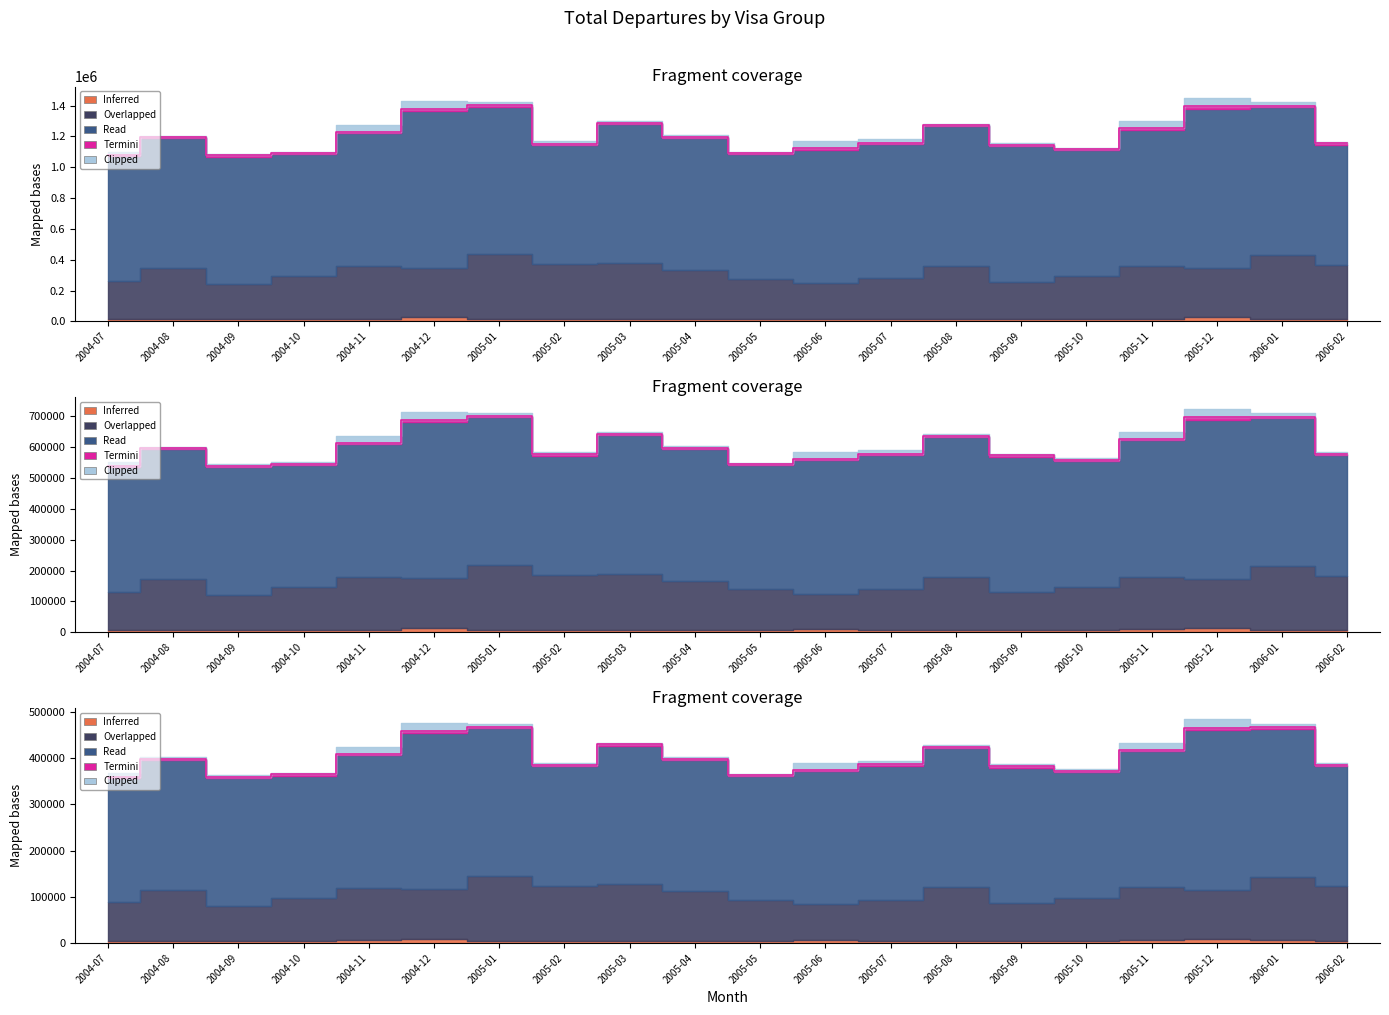

Reading right to left, what are all the values shown in this chart?

Inferred: 13390	16910	29110	17680	14570	15900	14440	15920	18170	13450	14860	14530	13850	15250	26240	16360	13470	13220	12920	14580
Overlapped: 353610	412790	315580	343300	280790	241800	346260	266290	232290	264850	320150	366210	357960	422800	322590	340890	281500	229960	332200	249010
Read: 780630	959690	1035100	883600	815700	880090	904730	867850	863870	805960	853530	898590	774700	956180	1014700	862840	791600	825840	843010	807180
Termini: 7050	9730	16090	9700	8170	9300	8630	8890	10170	8900	8370	9210	7890	8150	14480	9190	7950	7920	7630	9410
Clipped: 12270	21840	55500	45460	9030	12360	9140	22430	45130	6640	10130	11510	13180	18920	52910	44970	7900	11380	8490	22100